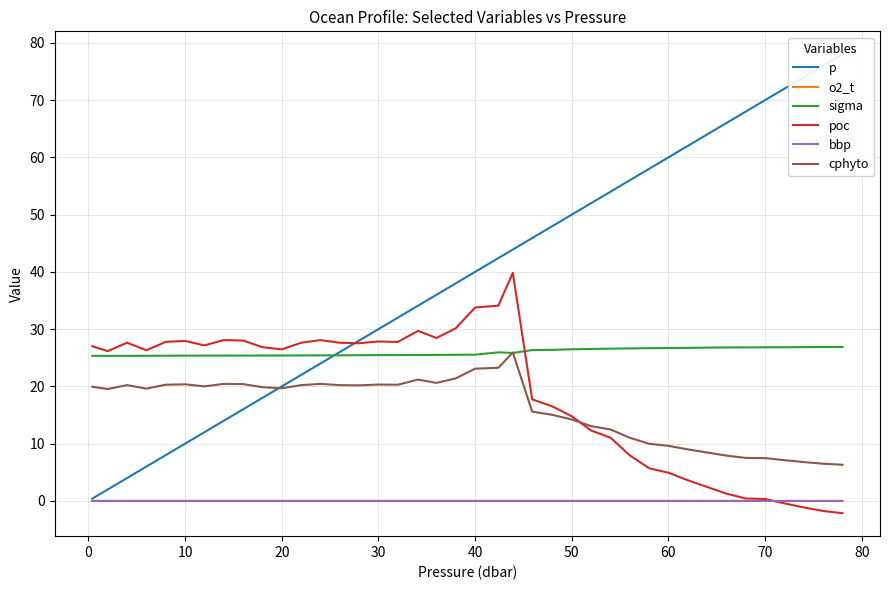

Is it true that poc equals 0.3 at 70?

True